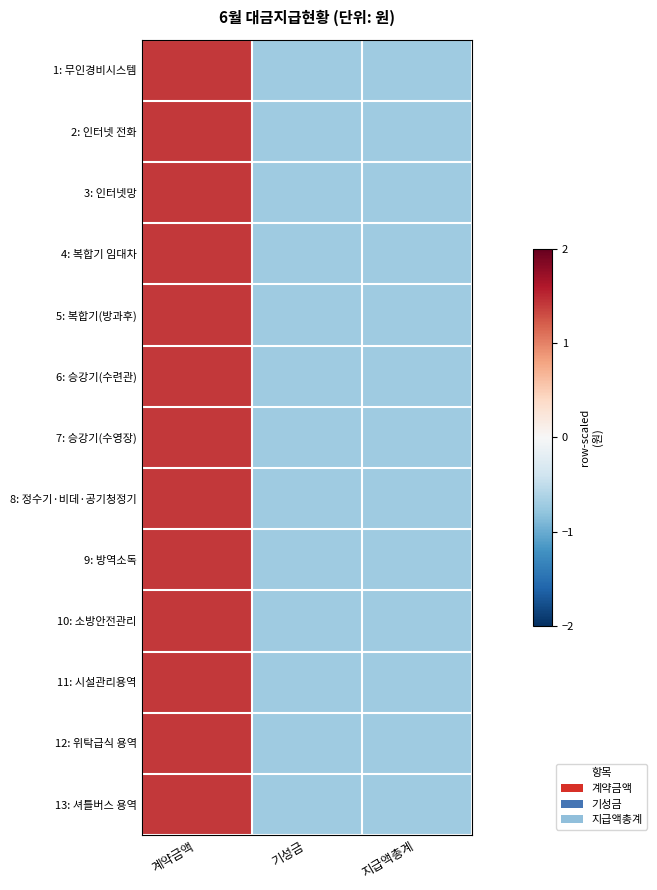

What is the greatest value displayed?

1.4